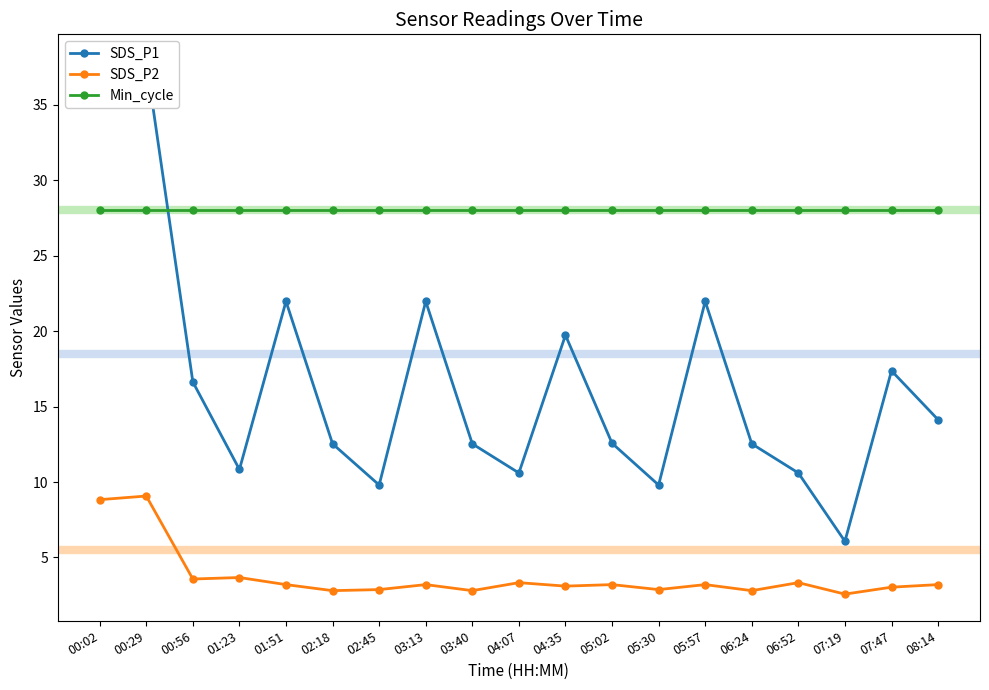

Which series has the largest range (max minus min)?

SDS_P1